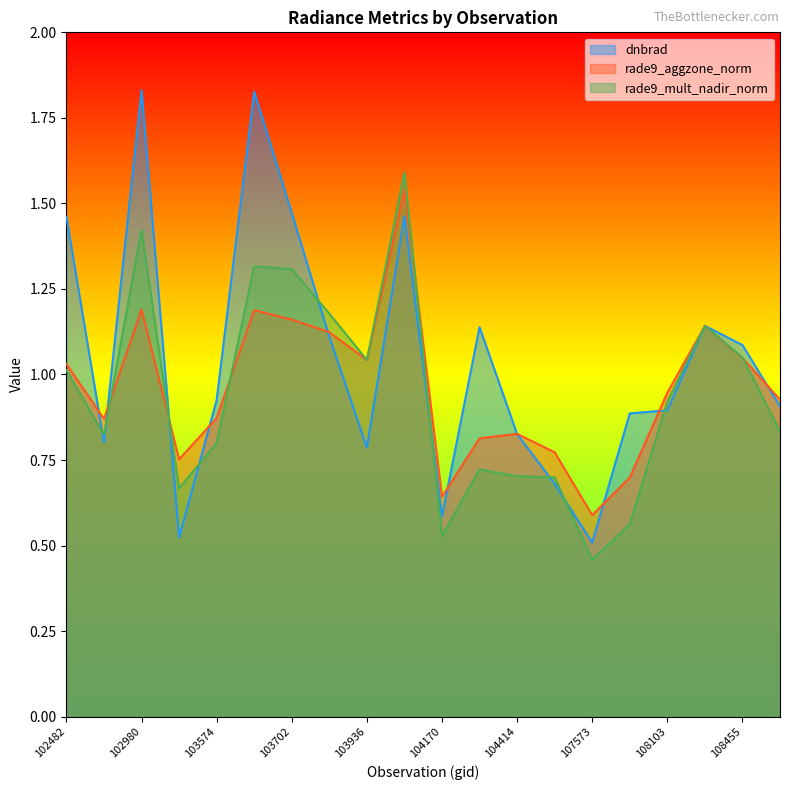

At which category is the sum across all series the highest?

104054